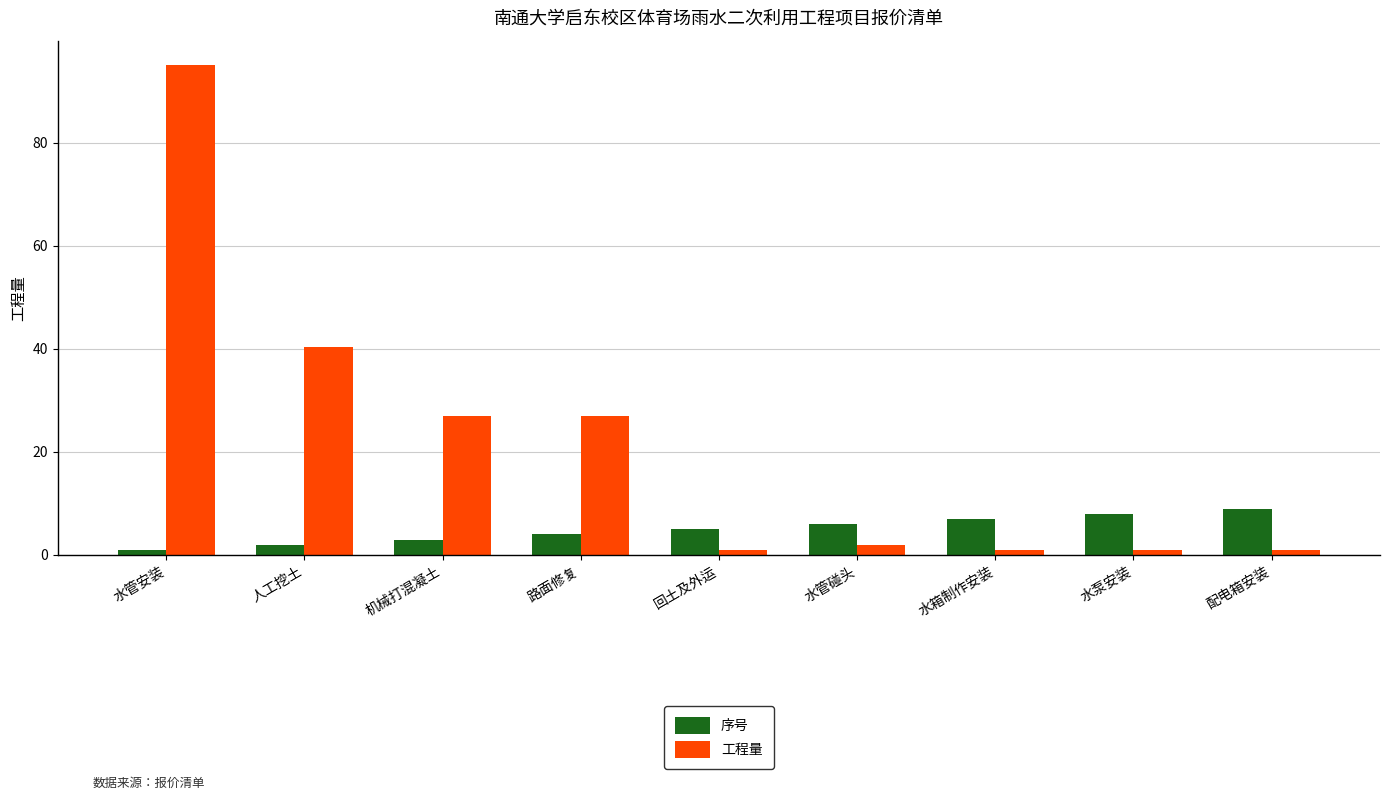

At 水箱制作安装, list the series in order from smallest to largest.

工程量, 序号